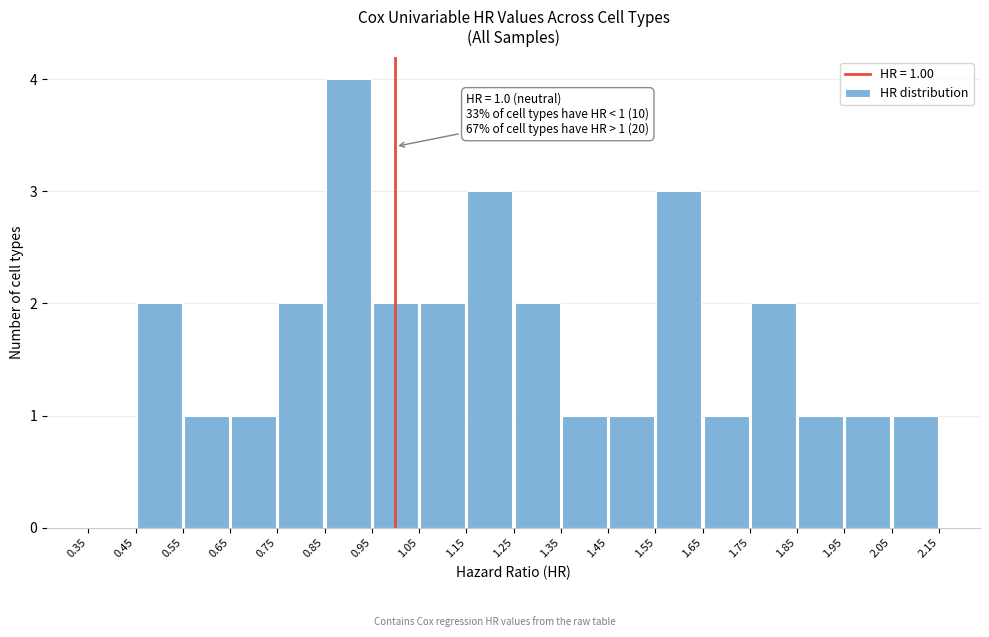

Over which range of the x-axis is the bar tallest?

0.85 to 0.95